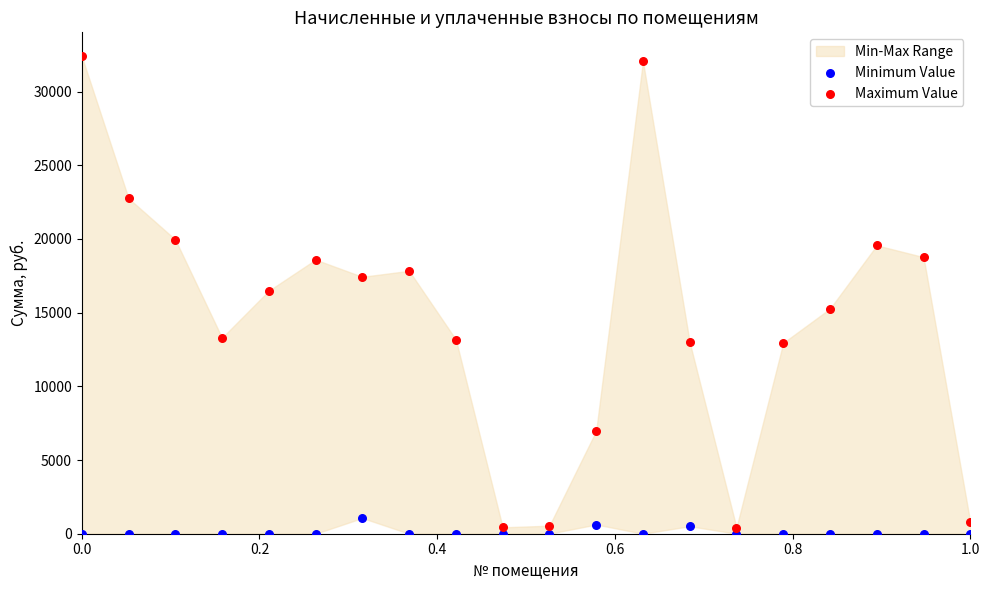

Which series has the largest Y range (max minus min)?

Maximum Value